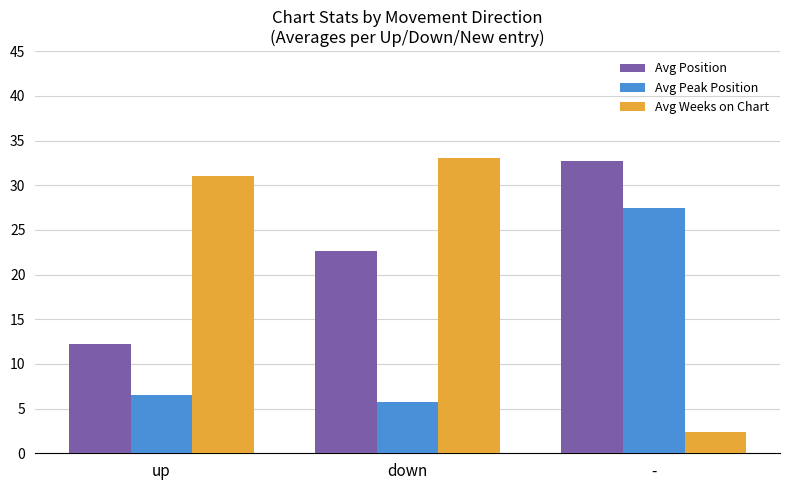

How many series are shown in this chart?

3